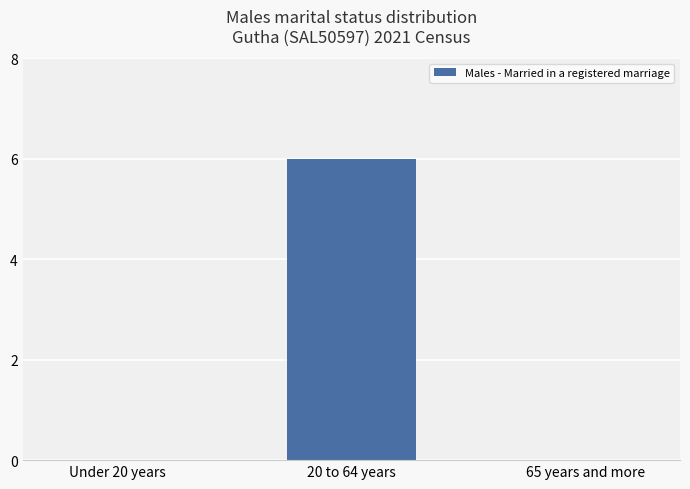

True or false: the data shows 2 at 65 years and more.

False